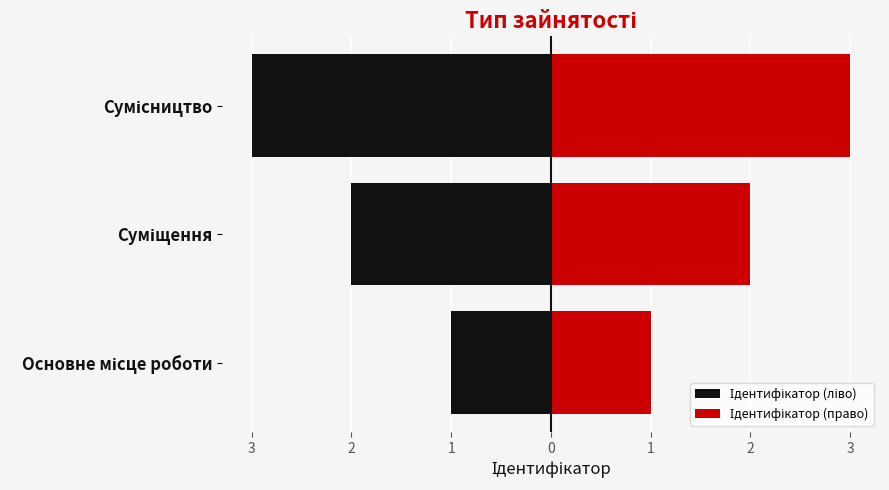

Rank the series by their average value, from lowest to highest.

Ідентифікатор (ліво), Ідентифікатор (право)